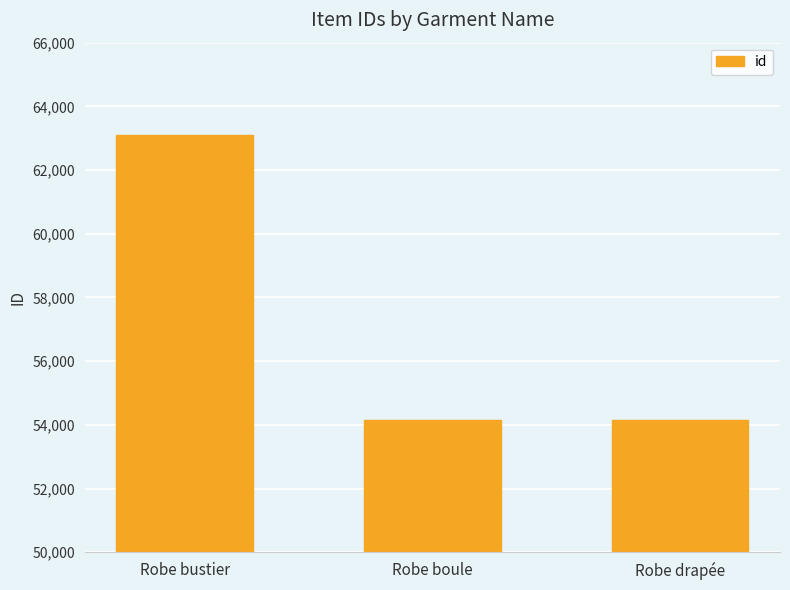

What is the ratio of the value at Robe bustier to the value at Robe drapée?

1.2